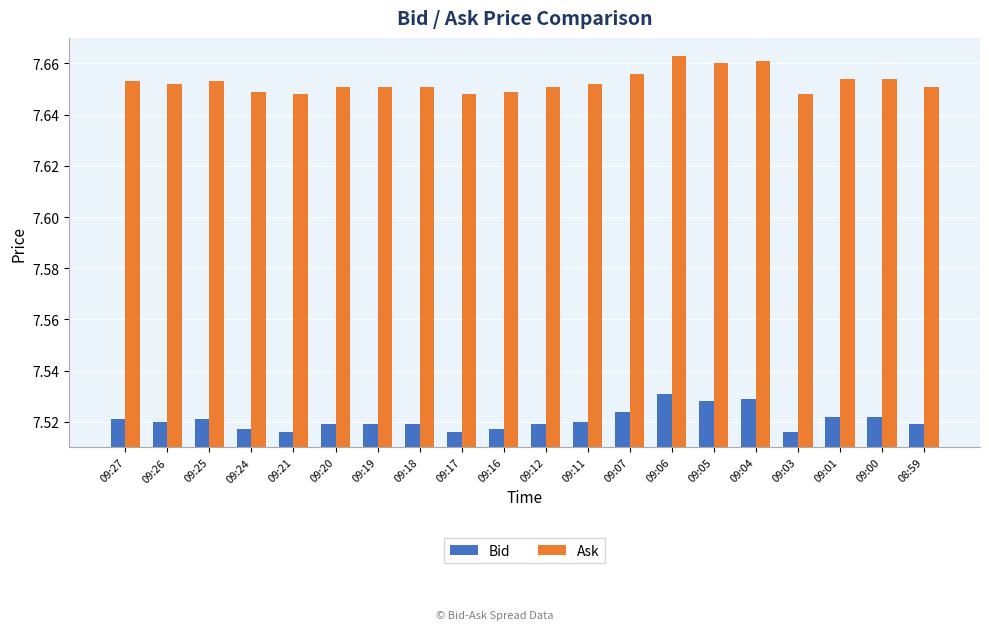

Rank the series at 08:59 from lowest to highest value.

Bid, Ask